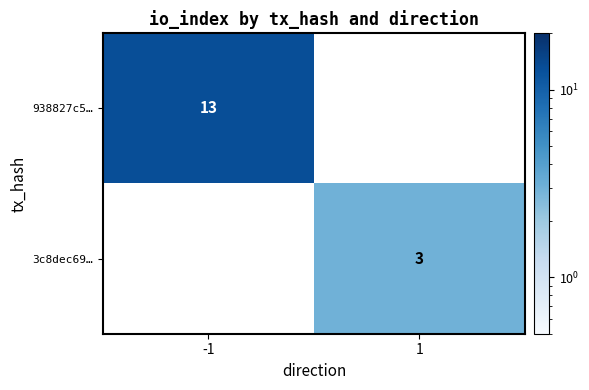

At how many categories does at least one series exceed 5?

1